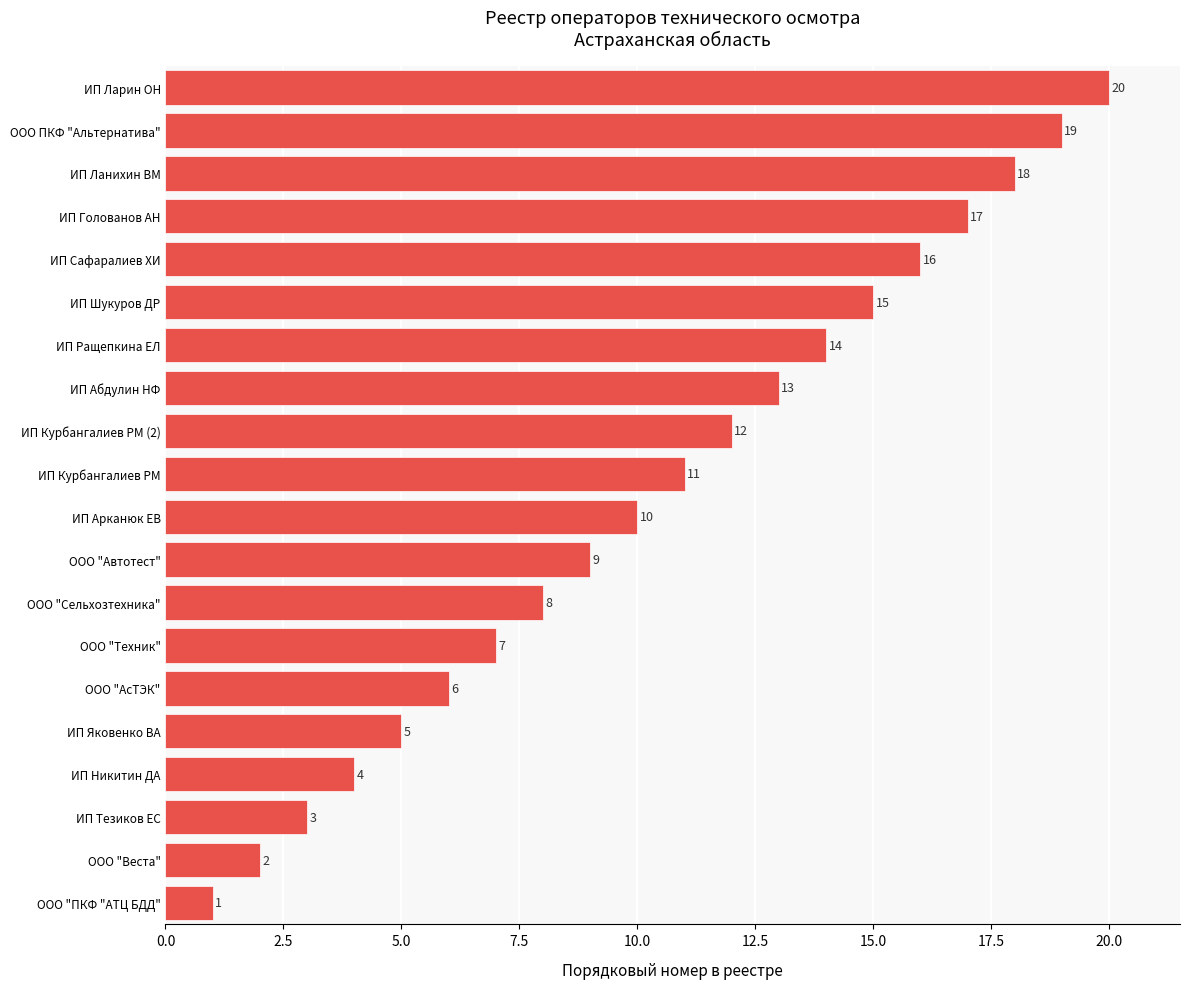

What is the change in value from ИП Никитин ДА to ООО ПКФ "Альтернатива"?

+15